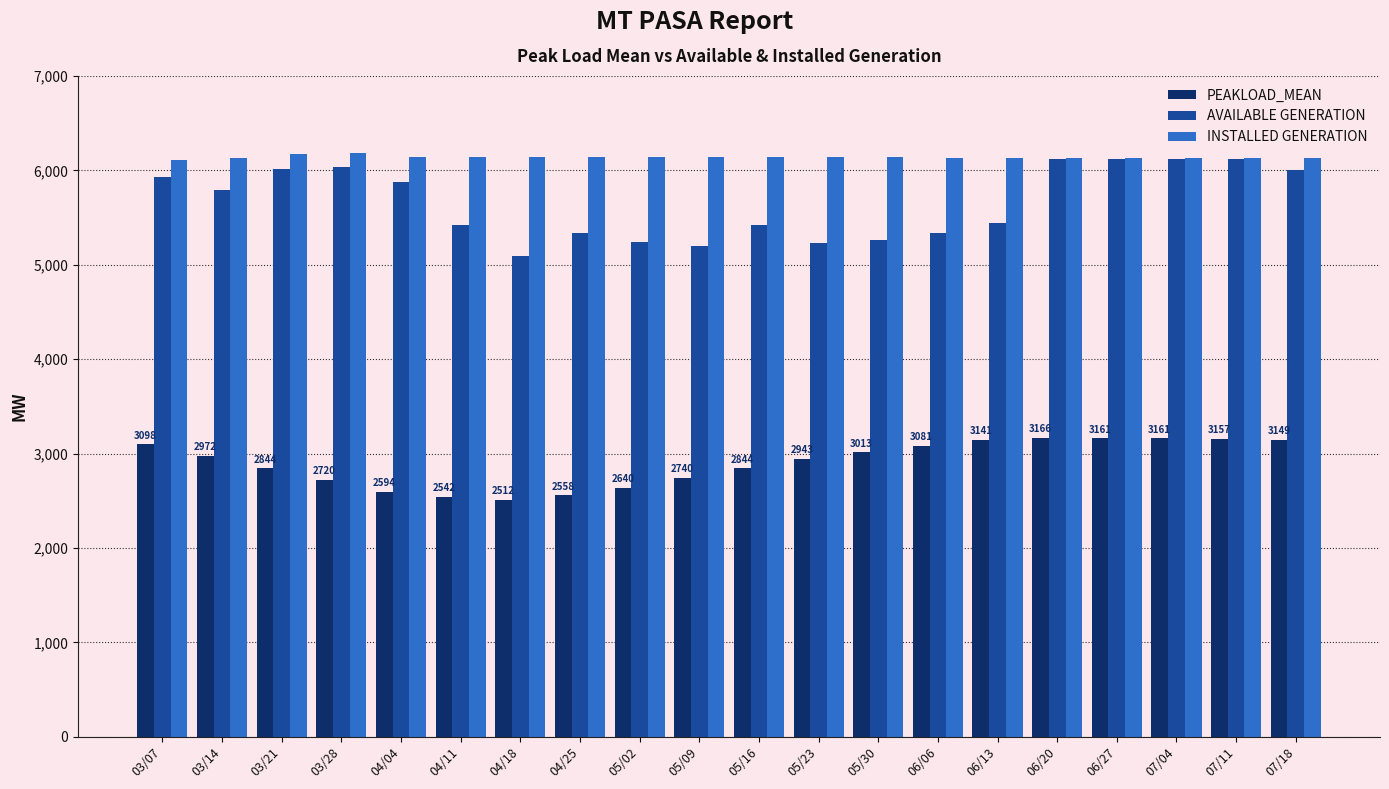

How many groups of bars are there?

20